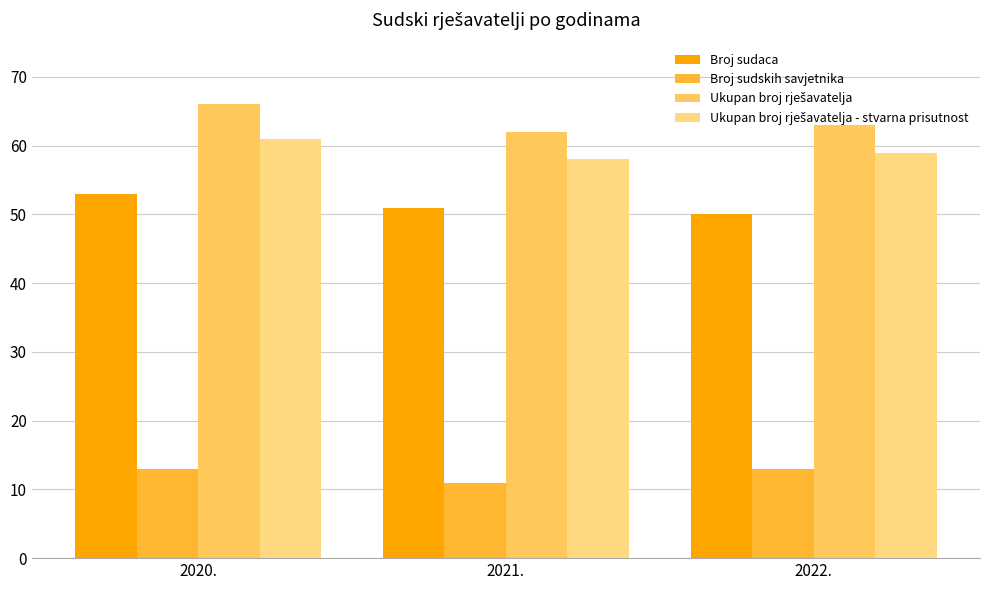

How many distinct data groups are displayed?

4